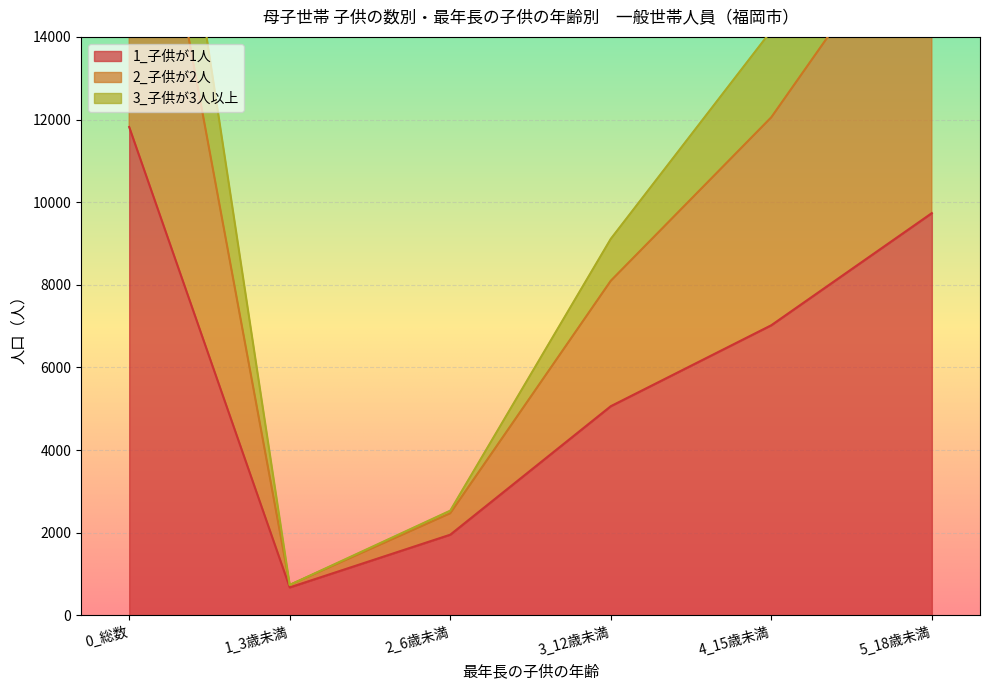

The 3_子供が3人以上 series shows 734 at 1_3歳未満. True or false?

True